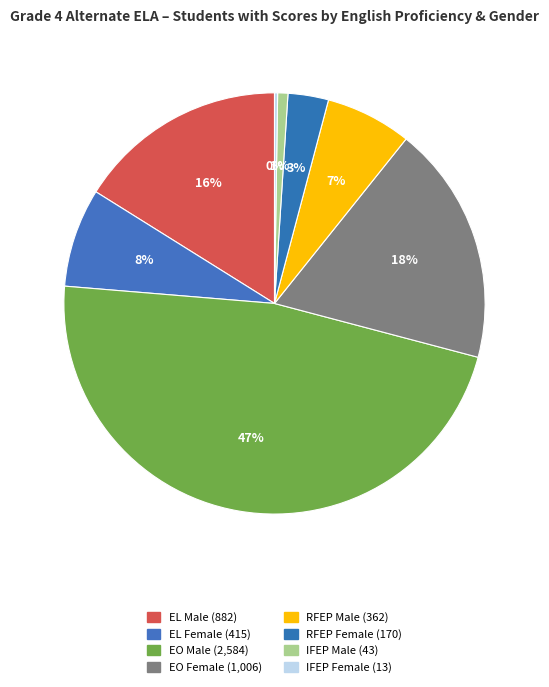

To the nearest percent, what is the average slice percentage?

12%